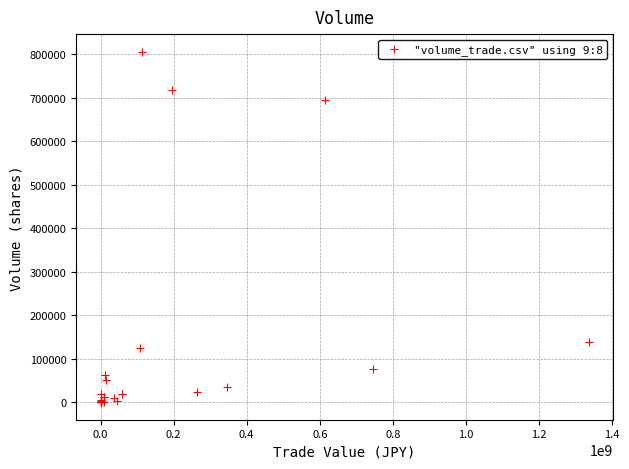

What Y value in the scatter plot is closest to 403010?

137368